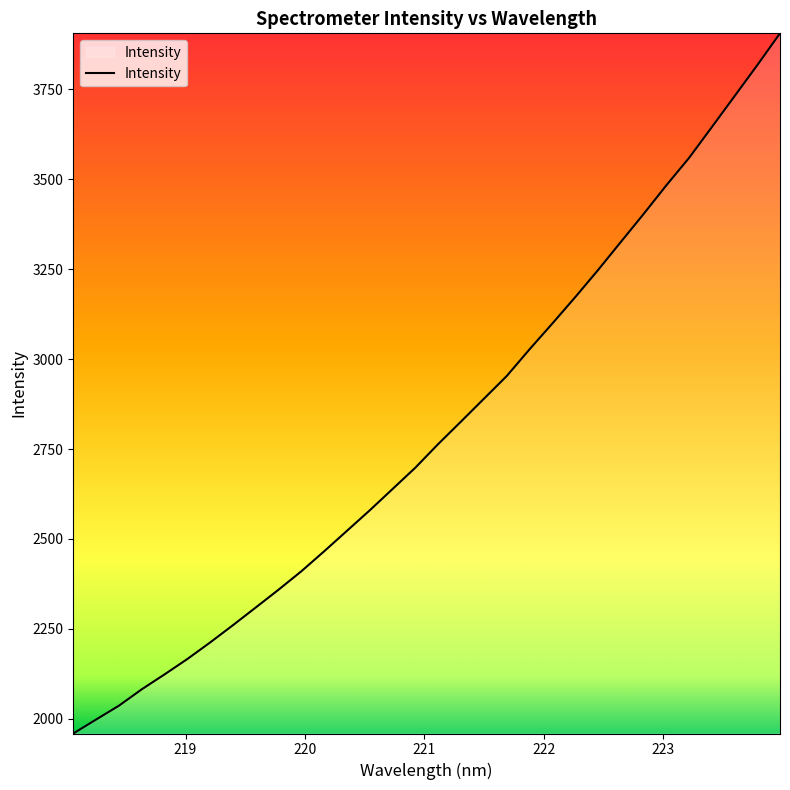

Does the chart display data point markers on the line(s)?

No